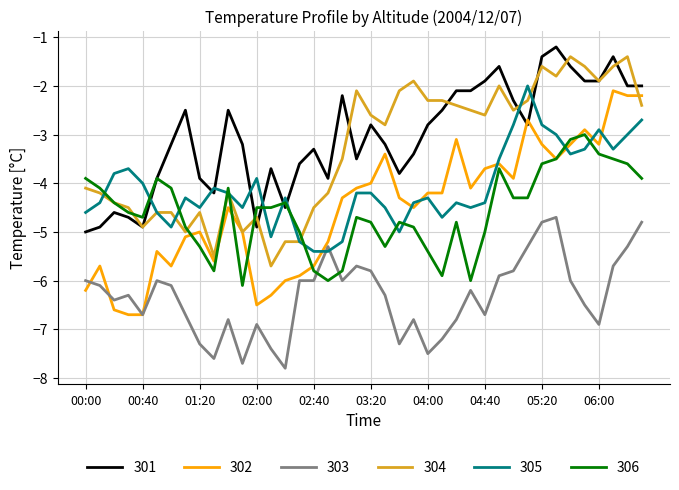

True or false: 305 and 301 cross at least once.

True